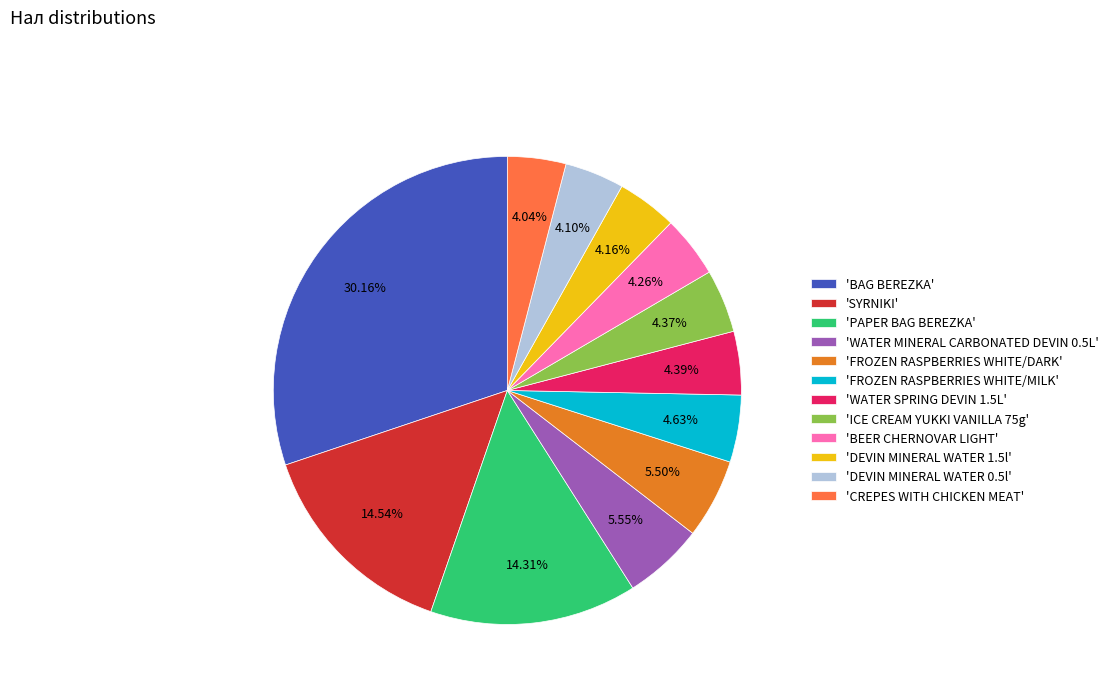

Which has a higher value, 'FROZEN RASPBERRIES WHITE/DARK' or 'ICE CREAM YUKKI VANILLA 75g'?

'FROZEN RASPBERRIES WHITE/DARK'